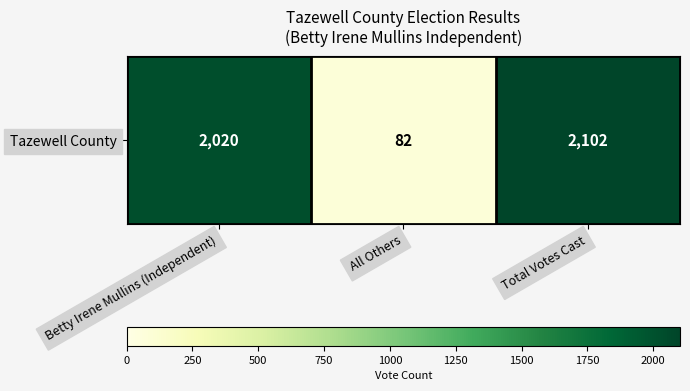

The value at All Others is 30. True or false?

False